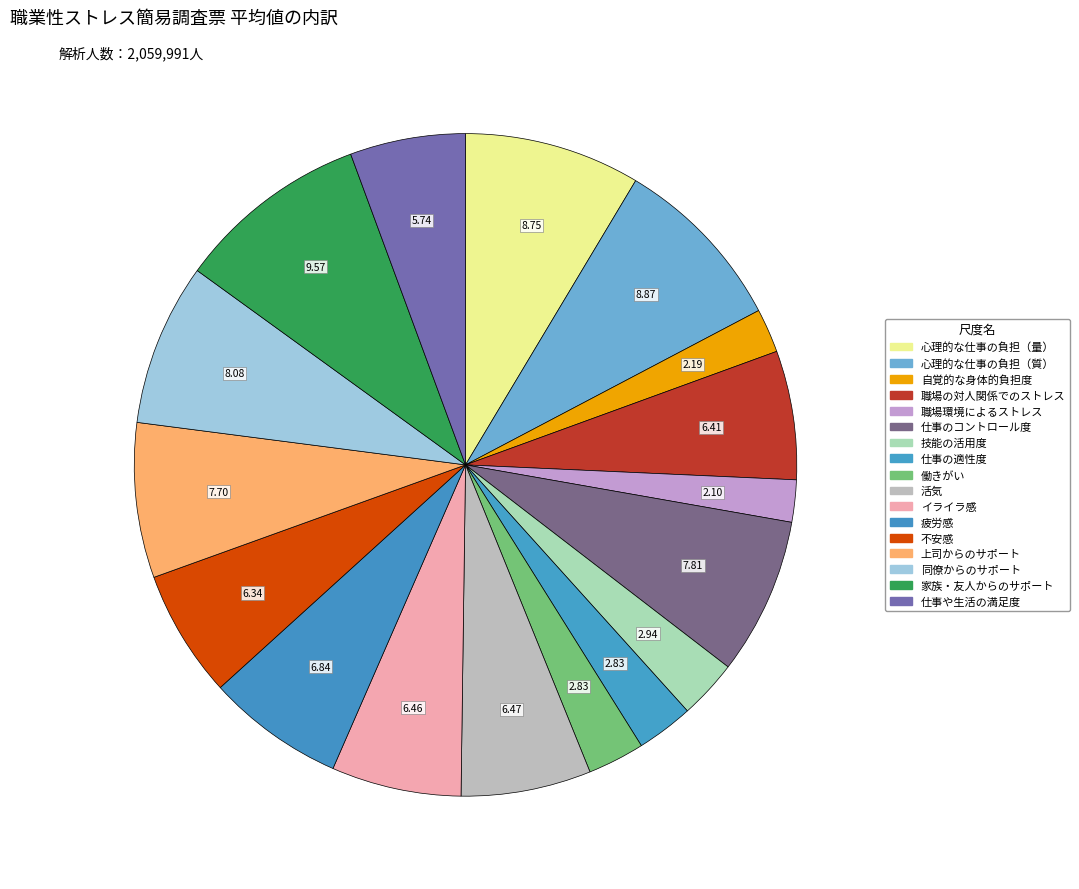

Does 心理的な仕事の負担（量） represent more than half of the total?

No